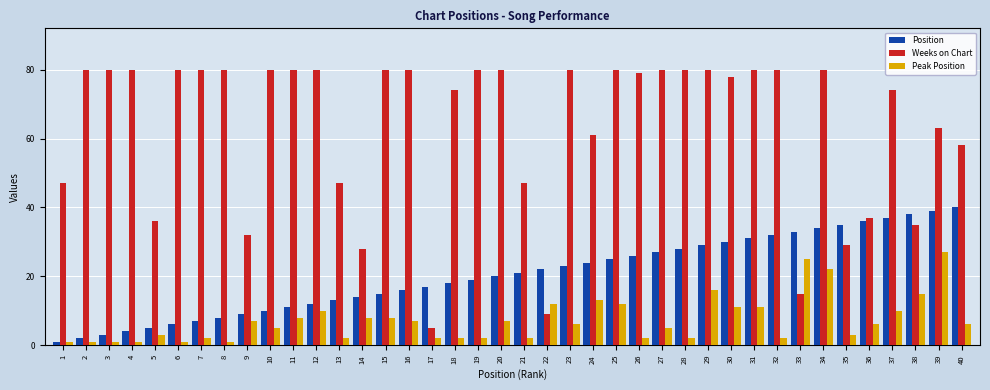

Is the value of Position at 27 greater than the value of Peak Position at 27?

Yes